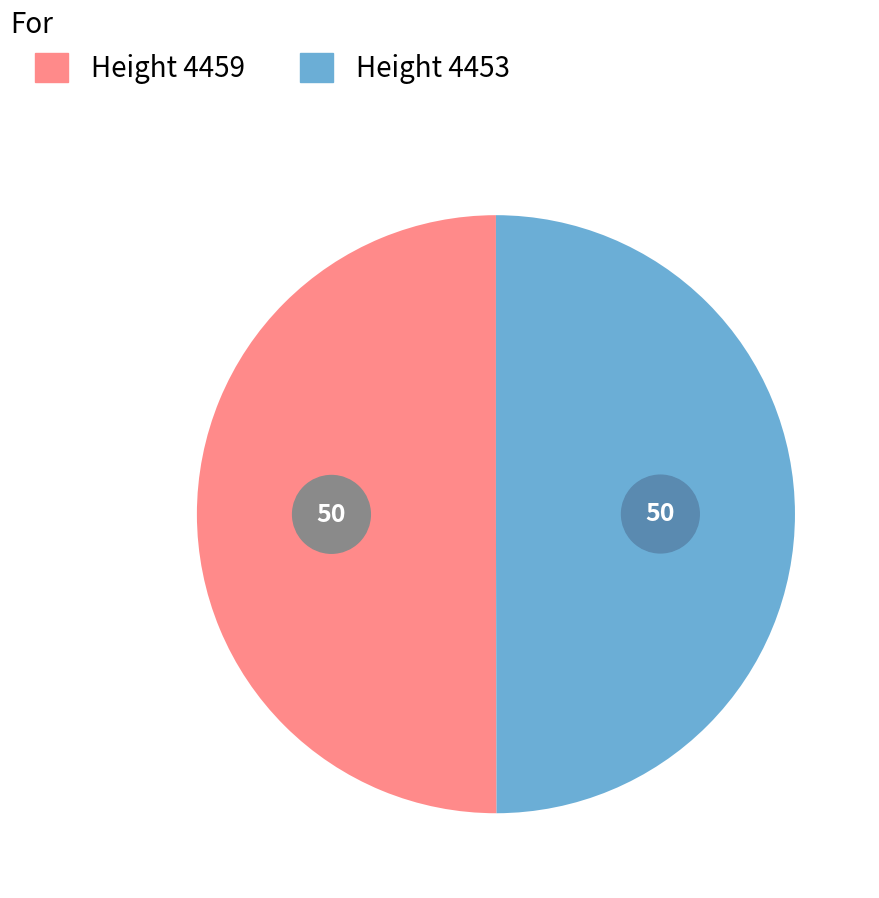

Which has a higher value, Height 4459 or Height 4453?

Height 4459